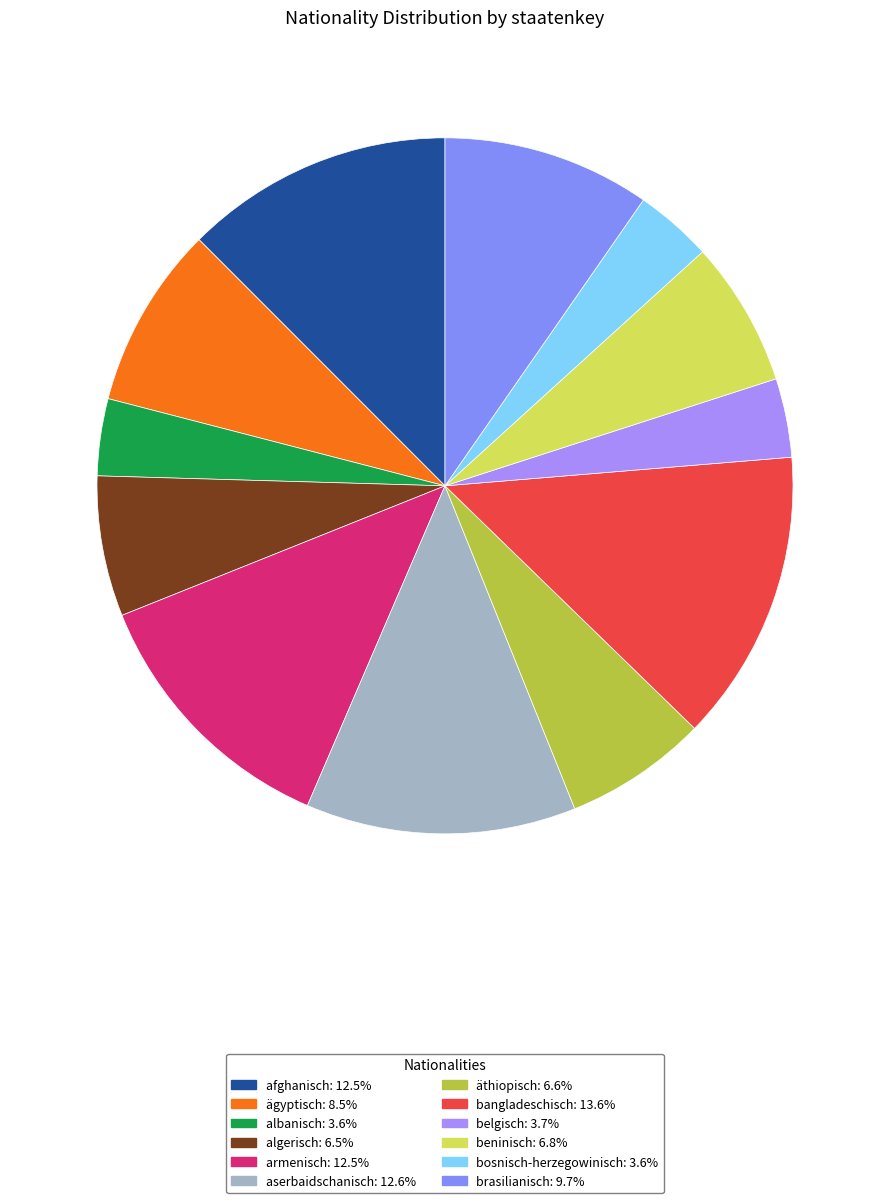

What is the largest slice in the pie chart?

bangladeschisch